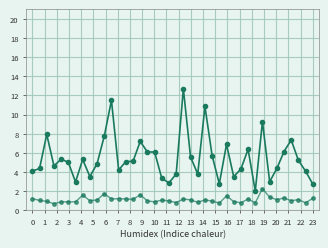

Reading right to left, transcribe all the data shown in this chart.

SDS_P1: 39=2.8	38=4.1	37=5.2	36=7.3	35=6.2	34=4.4	33=3.0	32=9.3	31=2.0	30=6.4	29=4.3	28=3.5	27=6.9	26=2.8	25=5.7	24=10.8	23=3.8	22=5.6	21=12.7	20=3.8	19=2.9	18=3.4	17=6.1	16=6.1	15=7.2	14=5.1	13=5.1	12=4.2	11=11.5	10=7.8	9=4.9	8=3.5	7=5.3	6=3.0	5=5.0	4=5.3	3=4.7	2=7.9	1=4.4	0=4.1
SDS_P2: 39=1.3	38=0.8	37=1.1	36=1.0	35=1.3	34=1.1	33=1.4	32=2.3	31=0.8	30=1.2	29=0.8	28=0.9	27=1.5	26=0.8	25=1.0	24=1.1	23=0.8	22=1.1	21=1.2	20=0.8	19=1.0	18=1.1	17=0.9	16=1.0	15=1.6	14=1.2	13=1.2	12=1.2	11=1.2	10=1.8	9=1.1	8=1.0	7=1.6	6=0.9	5=0.9	4=0.9	3=0.7	2=0.9	1=1.1	0=1.2